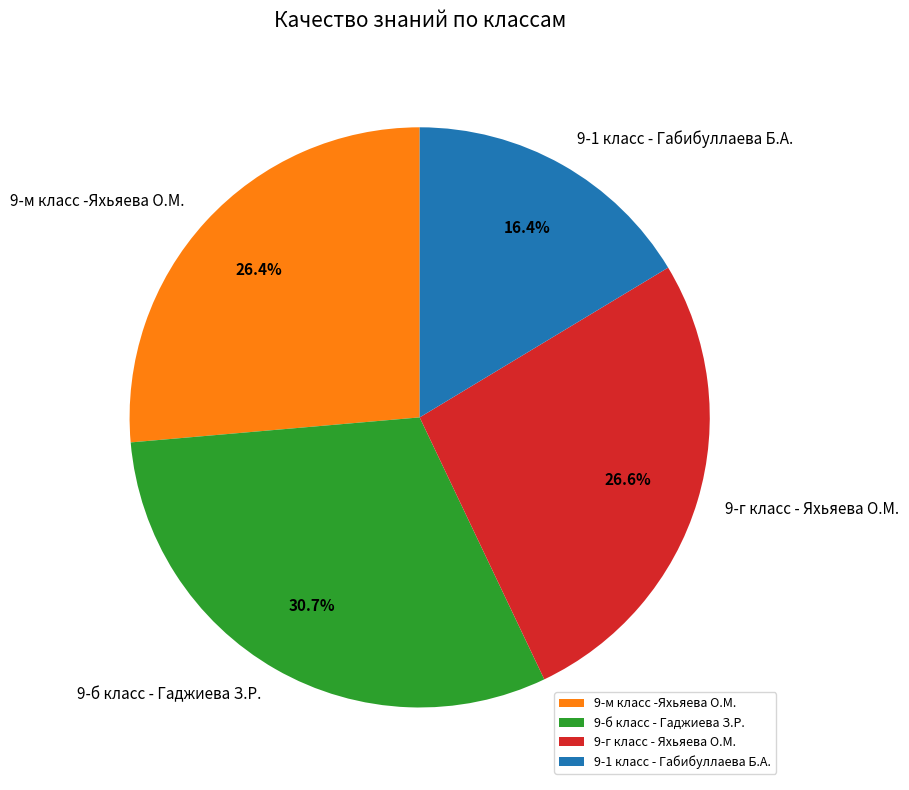

True or false: 9-г класс - Яхьяева О.М. accounts for 36% of the total.

False